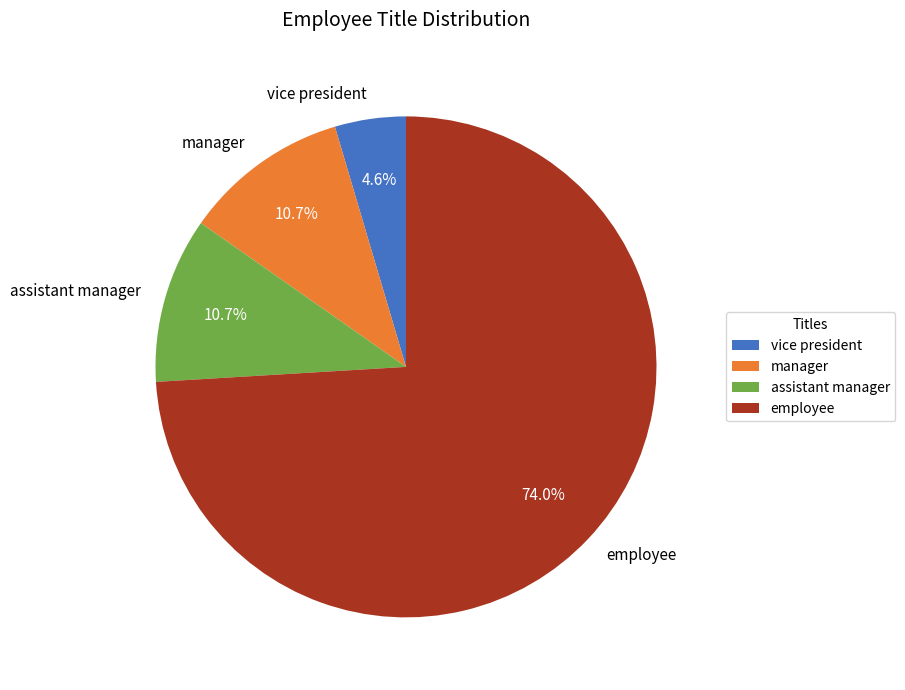

To the nearest percent, what is the difference between the largest and smallest slice percentages?

69%